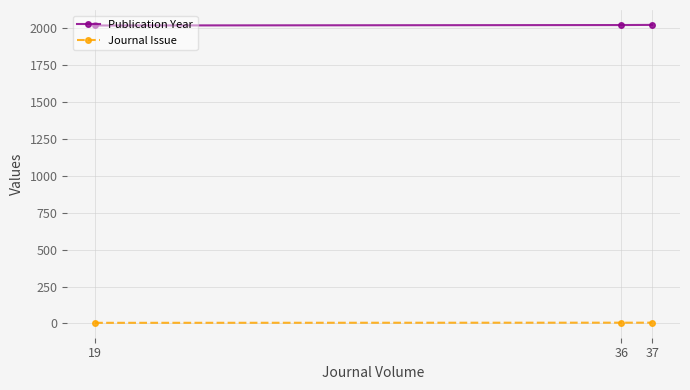

The value of Publication Year at 19 is 641. True or false?

False